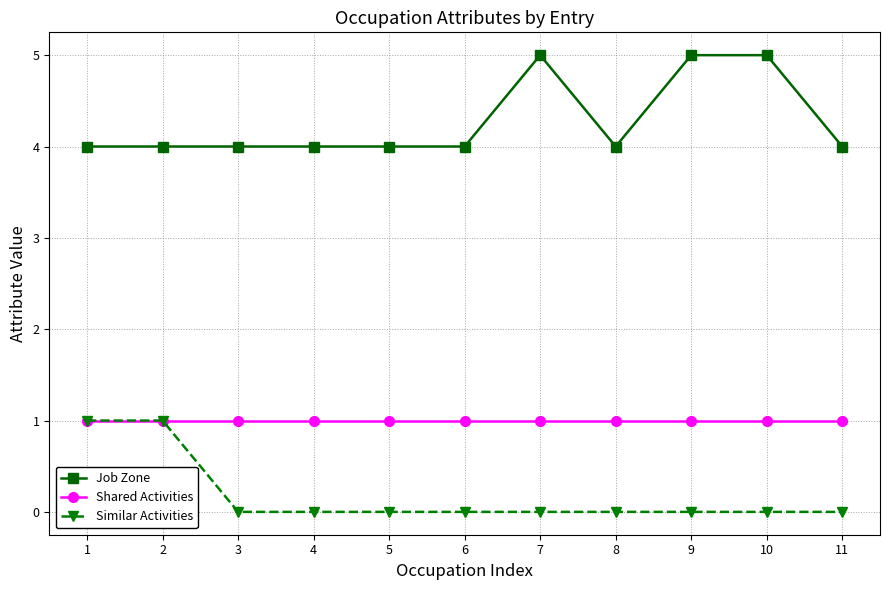

Rank the series at 3 from lowest to highest value.

Similar Activities, Shared Activities, Job Zone